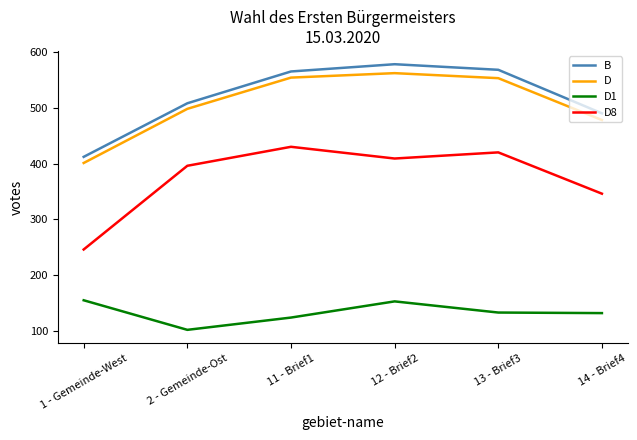

Which series has the widest spread of values?

D8